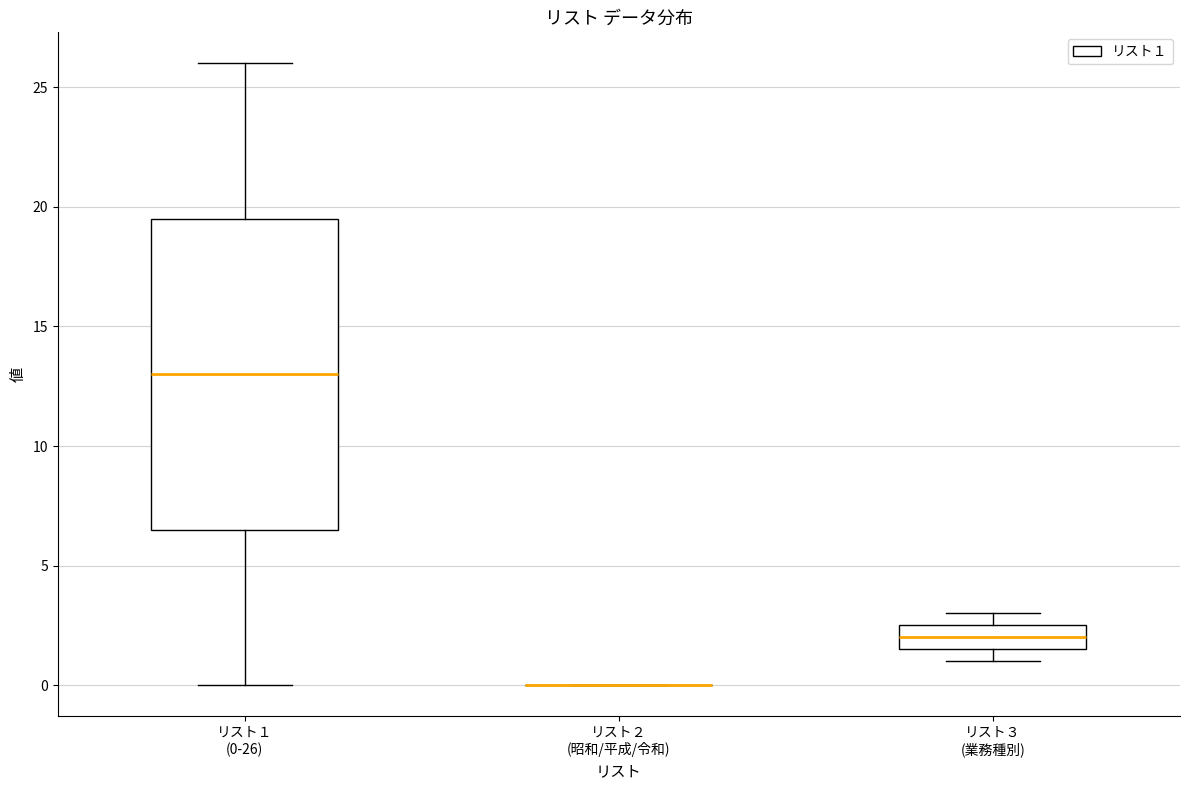

Reading left to right, transcribe this box plot: for each box, give where its median line is, the range the box spans, and where its two whiskers end, as read against the y-axis. The values are not printed on the chart, so give them approximately, as read against the axis.

リスト１ (0-26): median 13.0, box 6.5 to 19.5, whiskers 0.0 to 26.0
リスト２ (昭和/平成/令和): box collapsed to a line at 0.0, whiskers 0.0 to 0.0
リスト３ (業務種別): median 2.0, box 1.5 to 2.5, whiskers 1.0 to 3.0